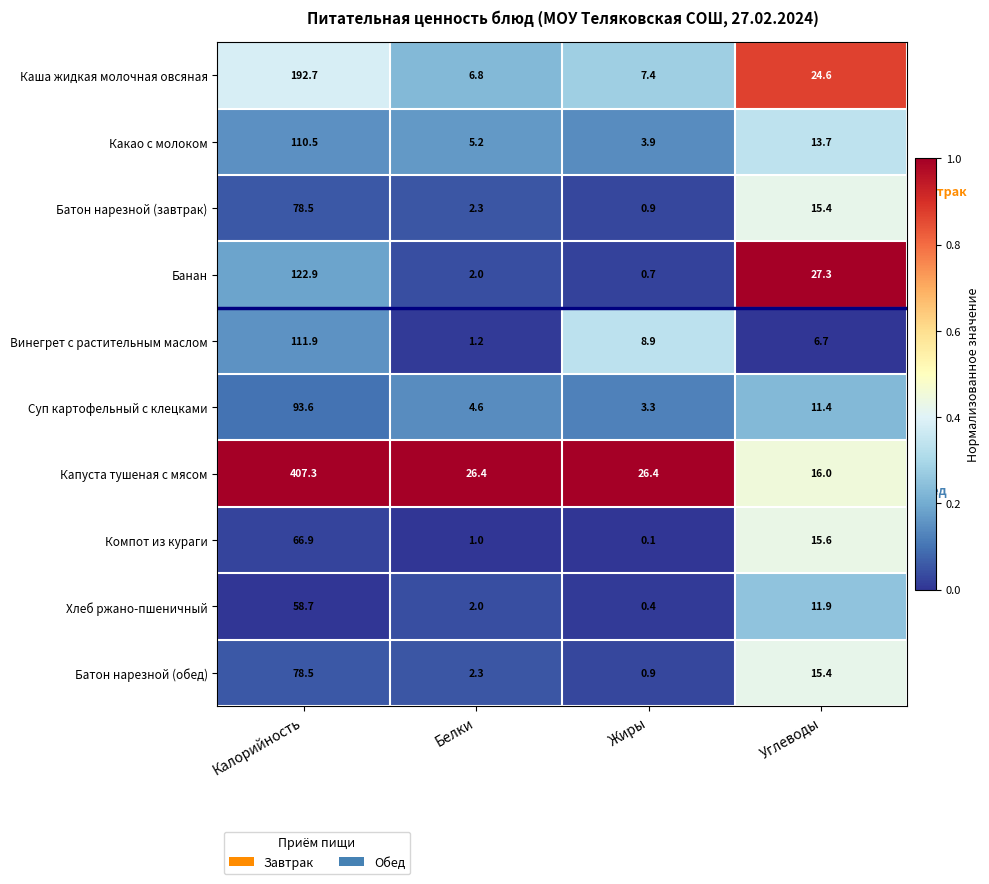

At how many categories does at least one series exceed 0?

4